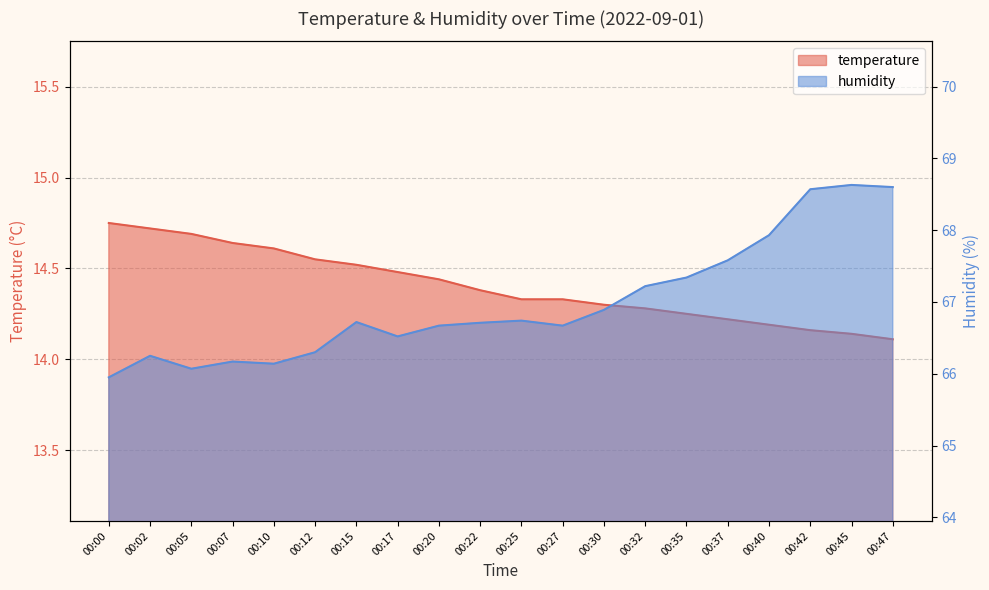

What is the spread (max minus min) of values at 00:05?

51.4